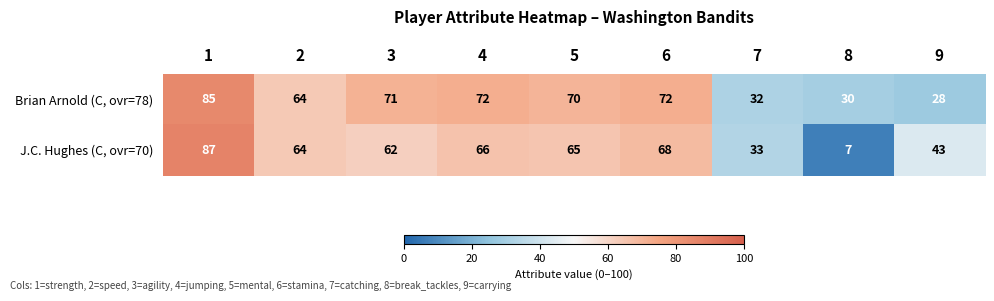

At how many categories does at least one series exceed 78?

1